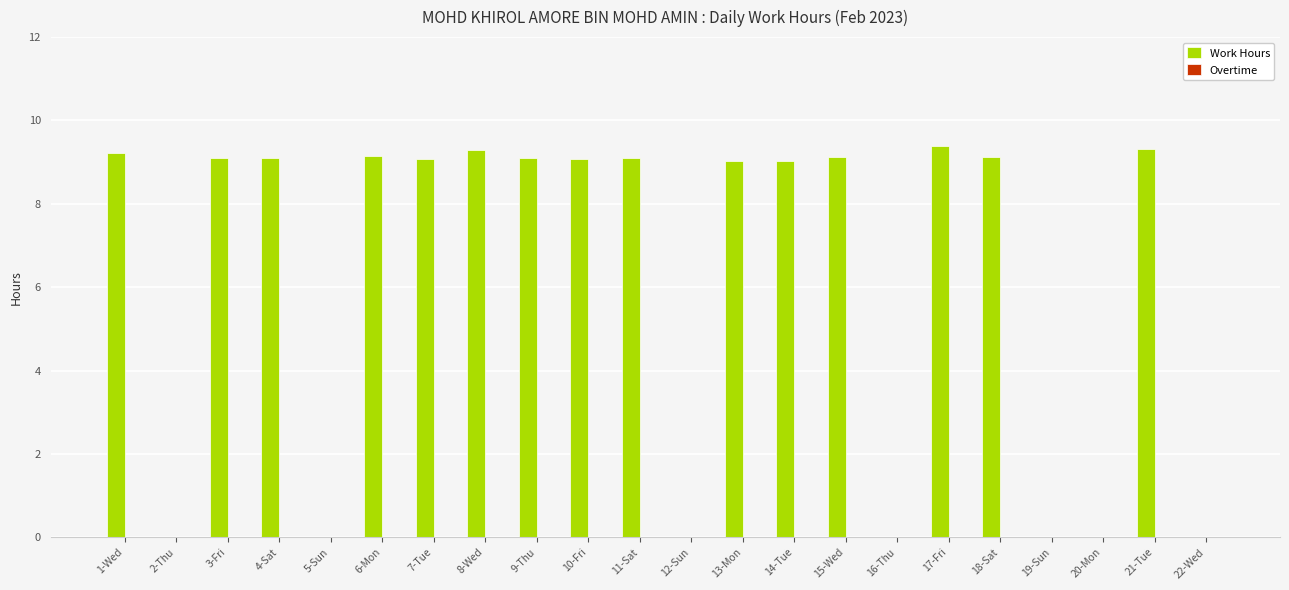

What is the change in value from 2-Thu to 13-Mon?

+9.0